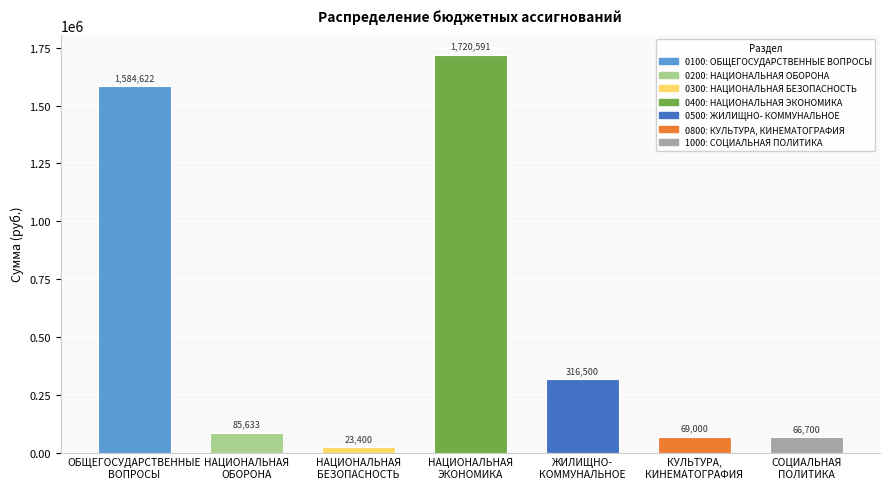

Which label corresponds to the largest value in the chart?

НАЦИОНАЛЬНАЯ
ЭКОНОМИКА